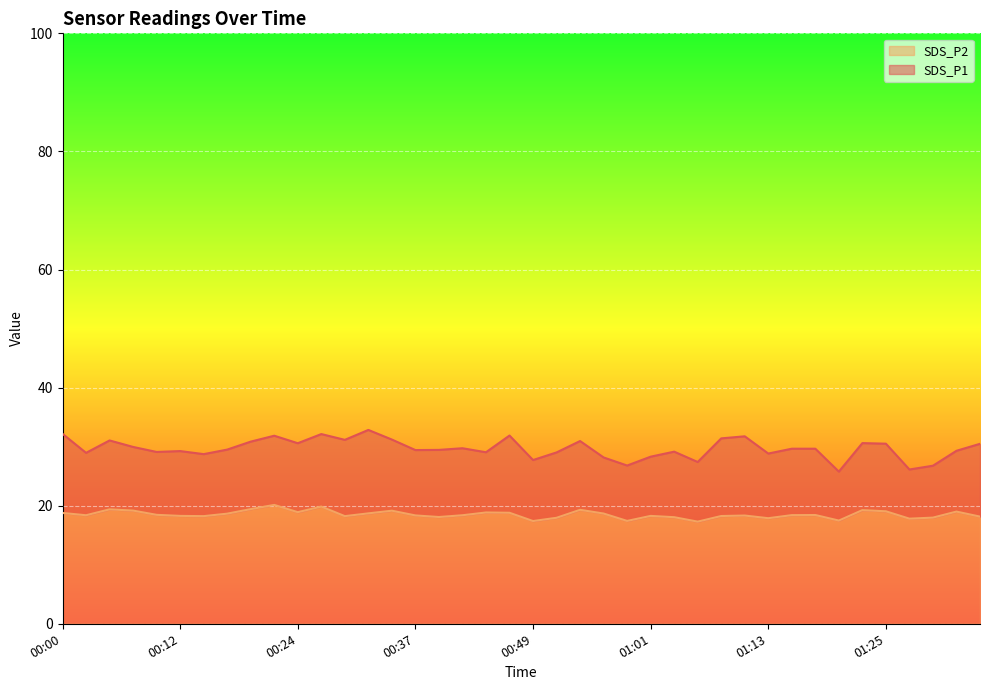

Is it true that SDS_P1 equals 19.3 at 00:39?

False